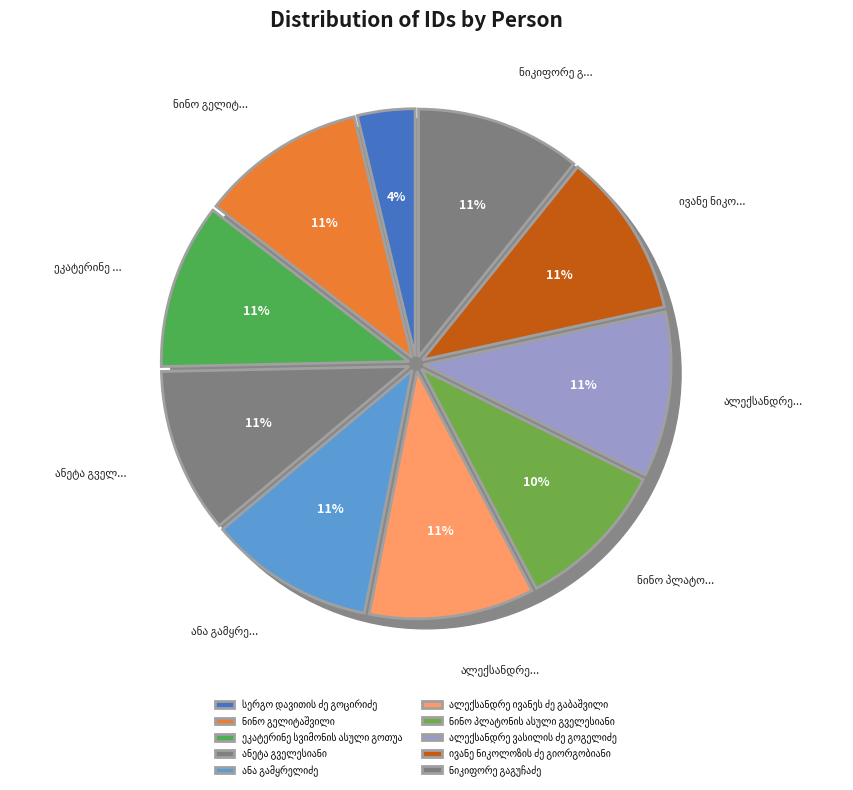

Rank the categories by value from lowest to highest.

სერგო დავითის ძე გოცირიძე, ნინო პლატონის ასული გველესიანი, ივანე ნიკოლოზის ძე გიორგობიანი, ალექსანდრე ვასილის ძე გოგელიძე, ალექსანდრე ივანეს ძე გაბაშვილი, ნიკიფორე გაგუჩაძე, ანა გამყრელიძე, ანეტა გველესიანი, ეკატერინე სვიმონის ასული გოთუა, ნინო გელიტაშვილი